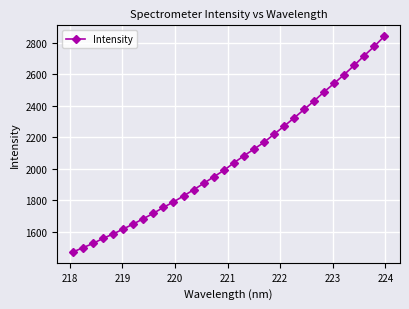

What is the value of the 19th point from the left?

2124.4